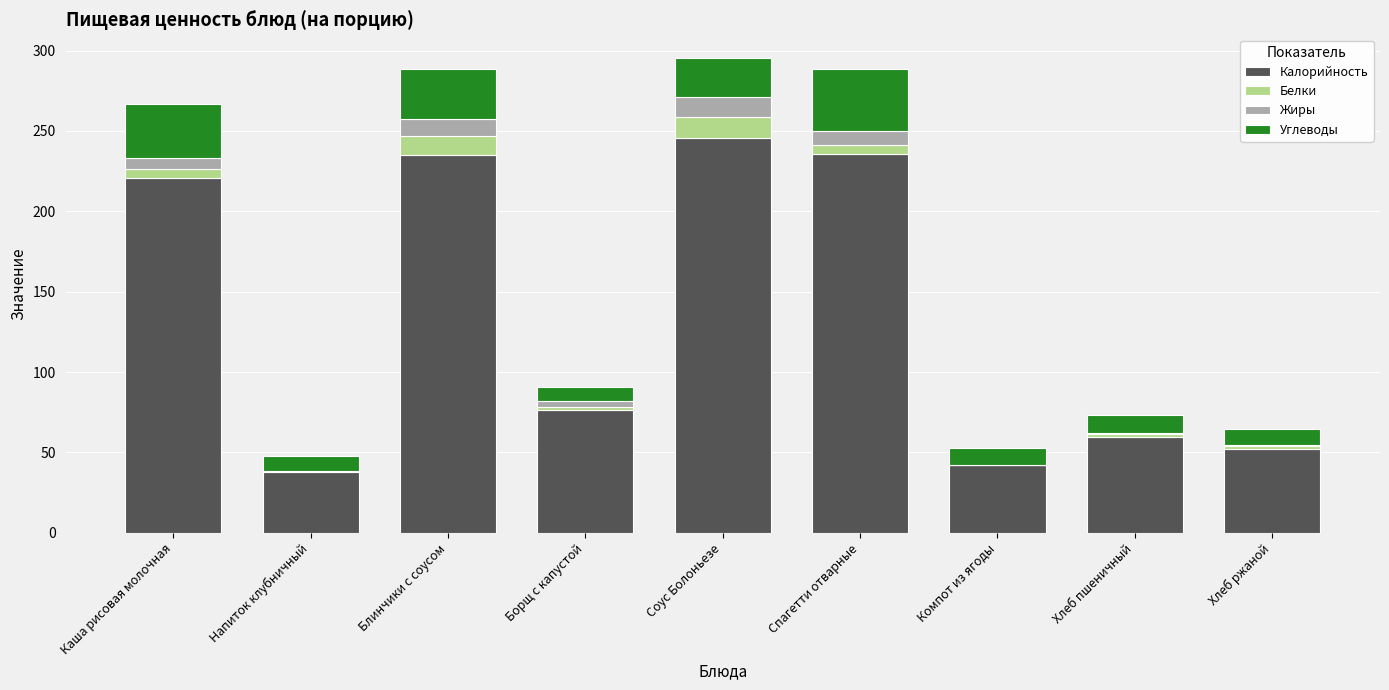

What are all the series names shown in the legend?

Калорийность, Белки, Жиры, Углеводы